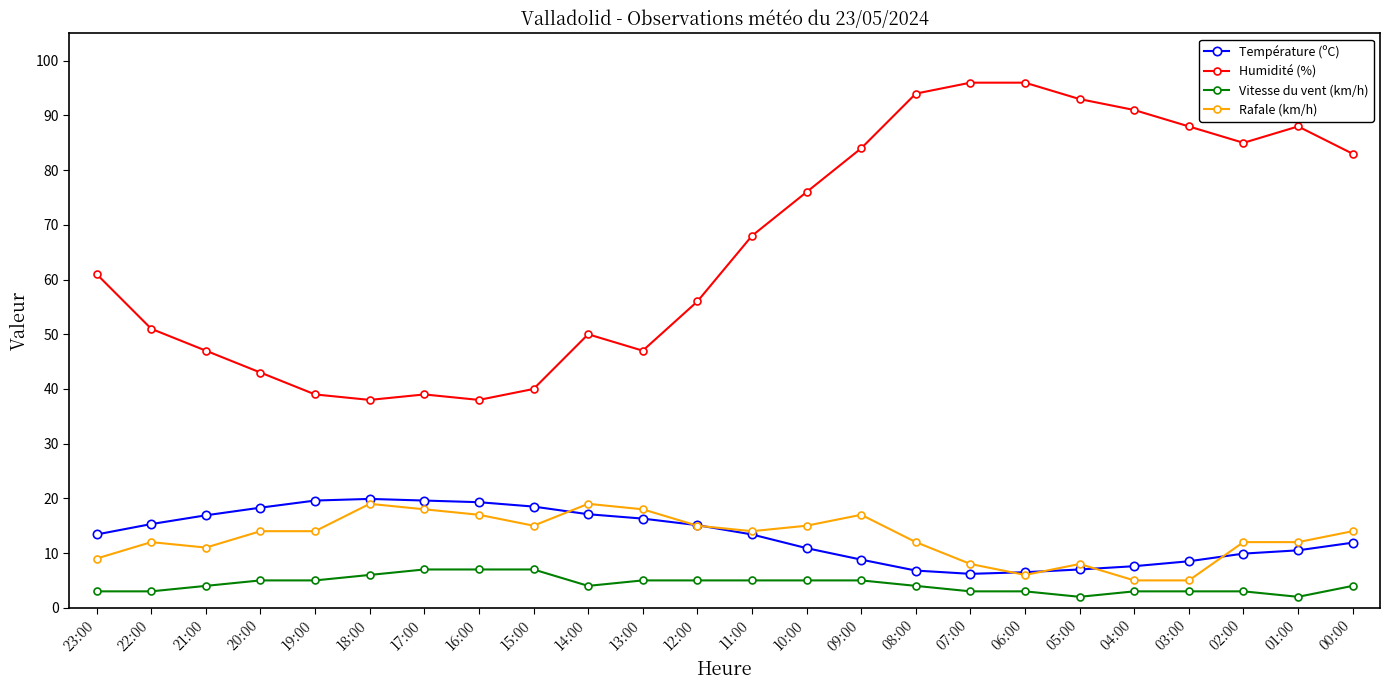

Is the value of Vitesse du vent (km/h) at 03:00 greater than the value of Rafale (km/h) at 08:00?

No